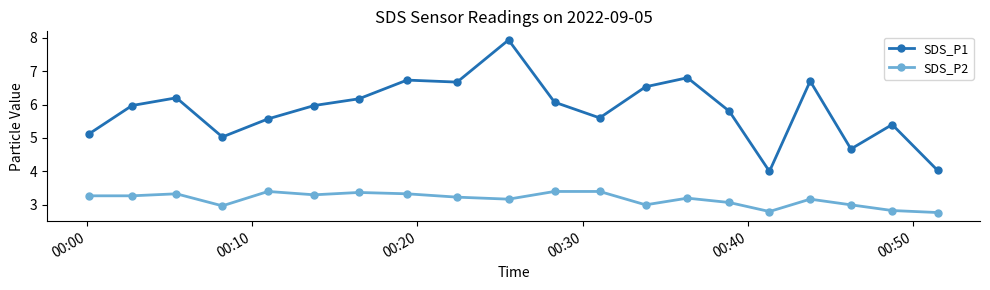

Which series has the largest total across all categories?

SDS_P1